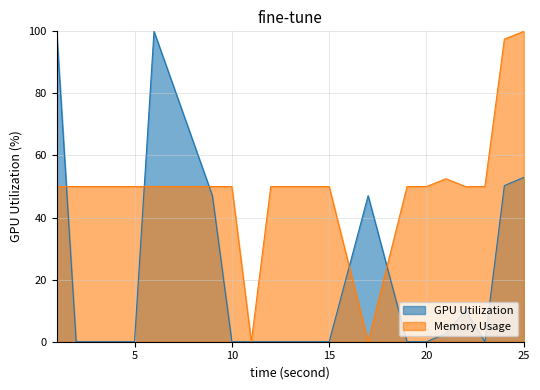

List the series in order of their peak value, highest first.

GPU Utilization, Memory Usage